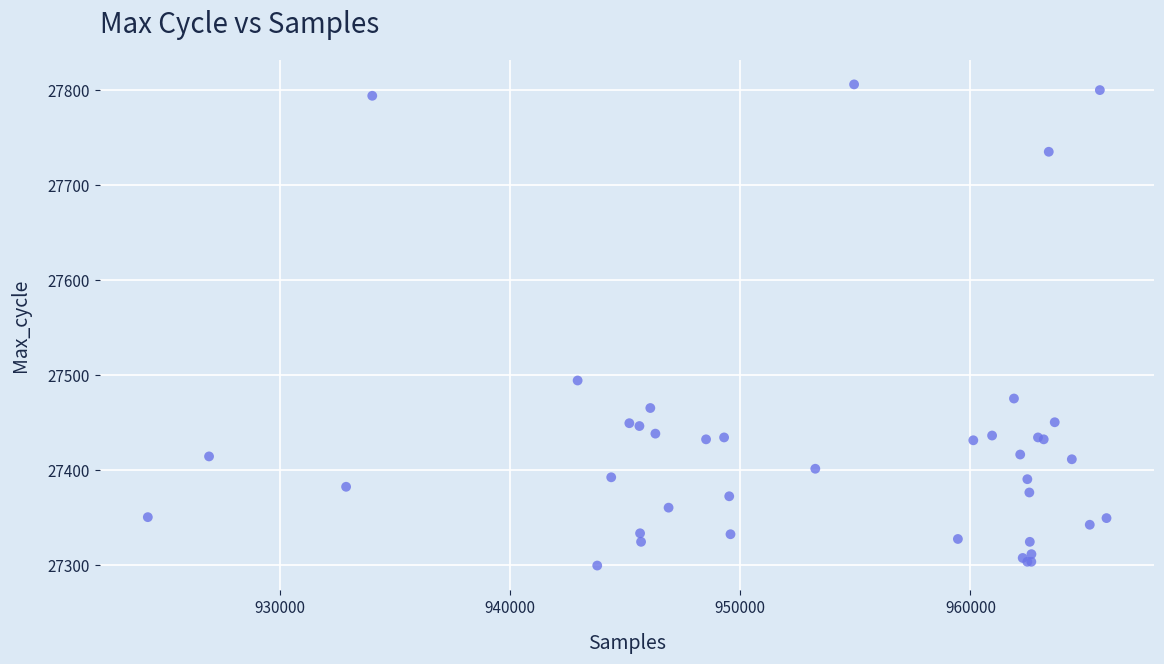

What Y value in the scatter plot is closest to 27552?

27494